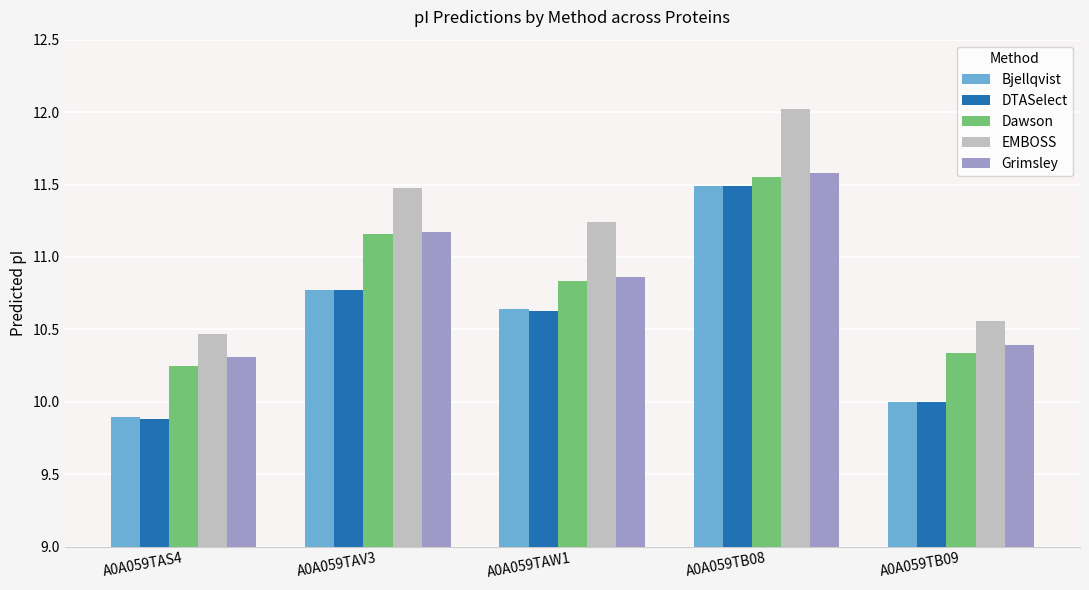

What is the sum of all DTASelect values?

52.8